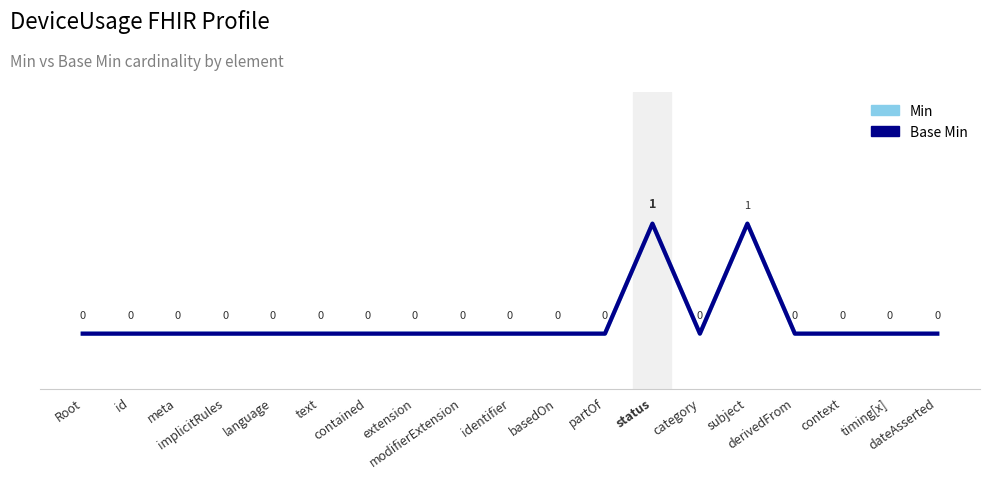

List the labels in order of Base Min value, smallest first.

Root, id, meta, implicitRules, language, text, contained, extension, modifierExtension, identifier, basedOn, partOf, category, derivedFrom, context, timing[x], dateAsserted, status, subject